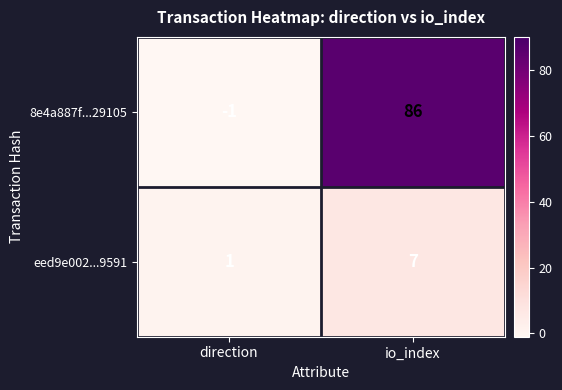

The value of 8e4a887f...29105 at io_index is 86. True or false?

True